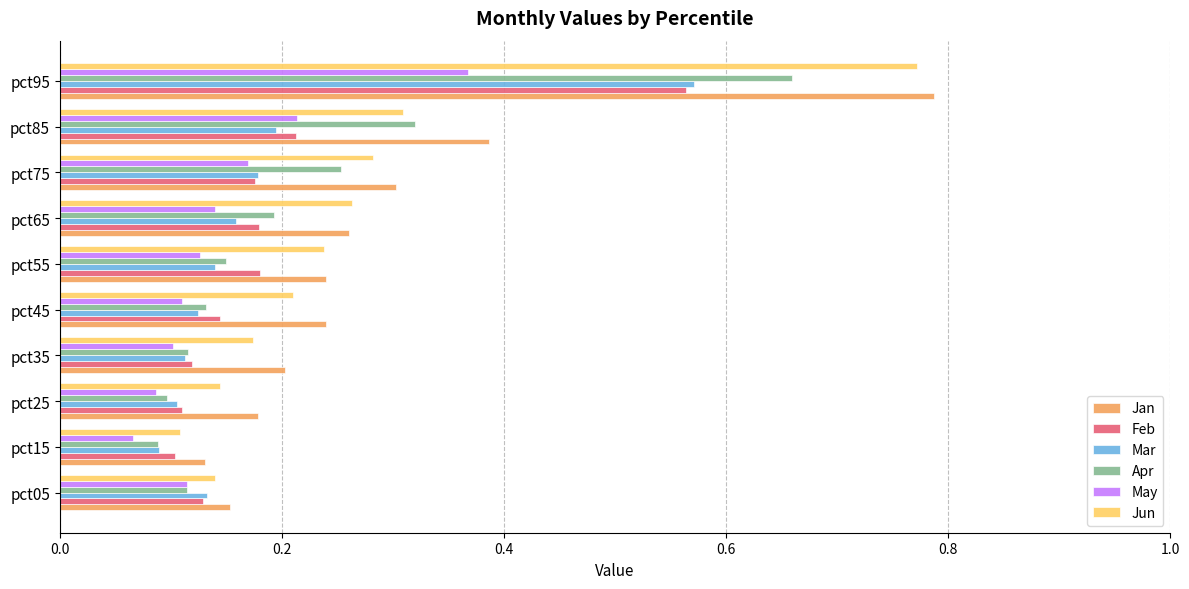

Between pct05 and pct75, which series saw the biggest shift?

Jan